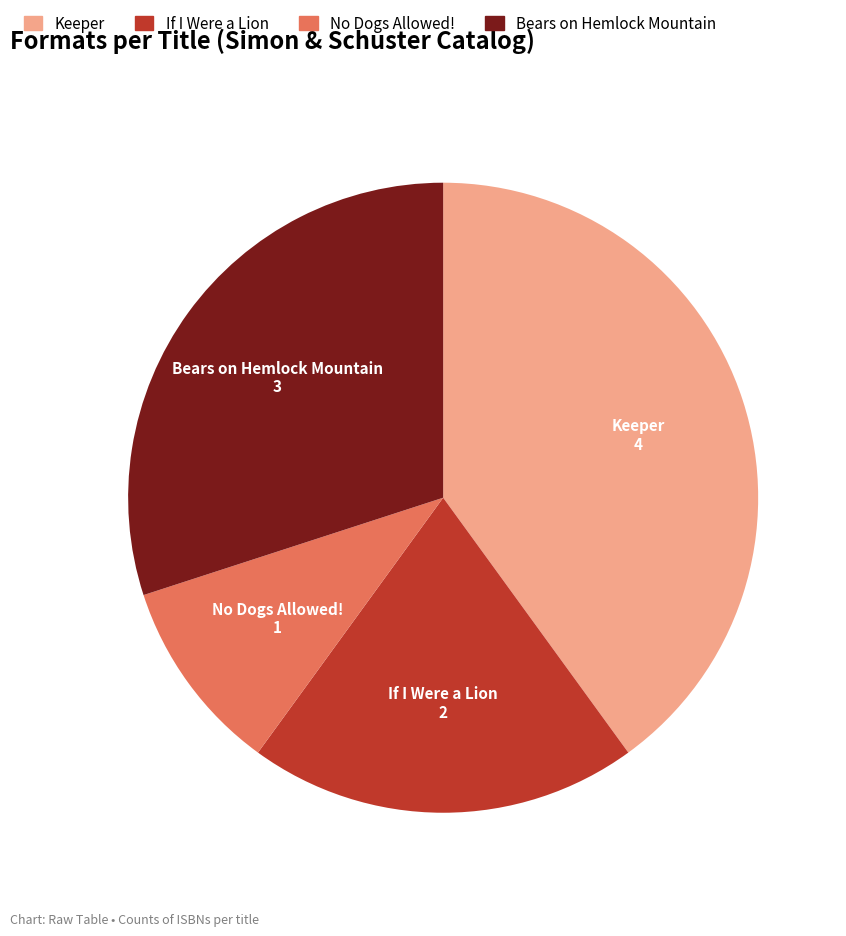

How many segments does this pie chart have?

4